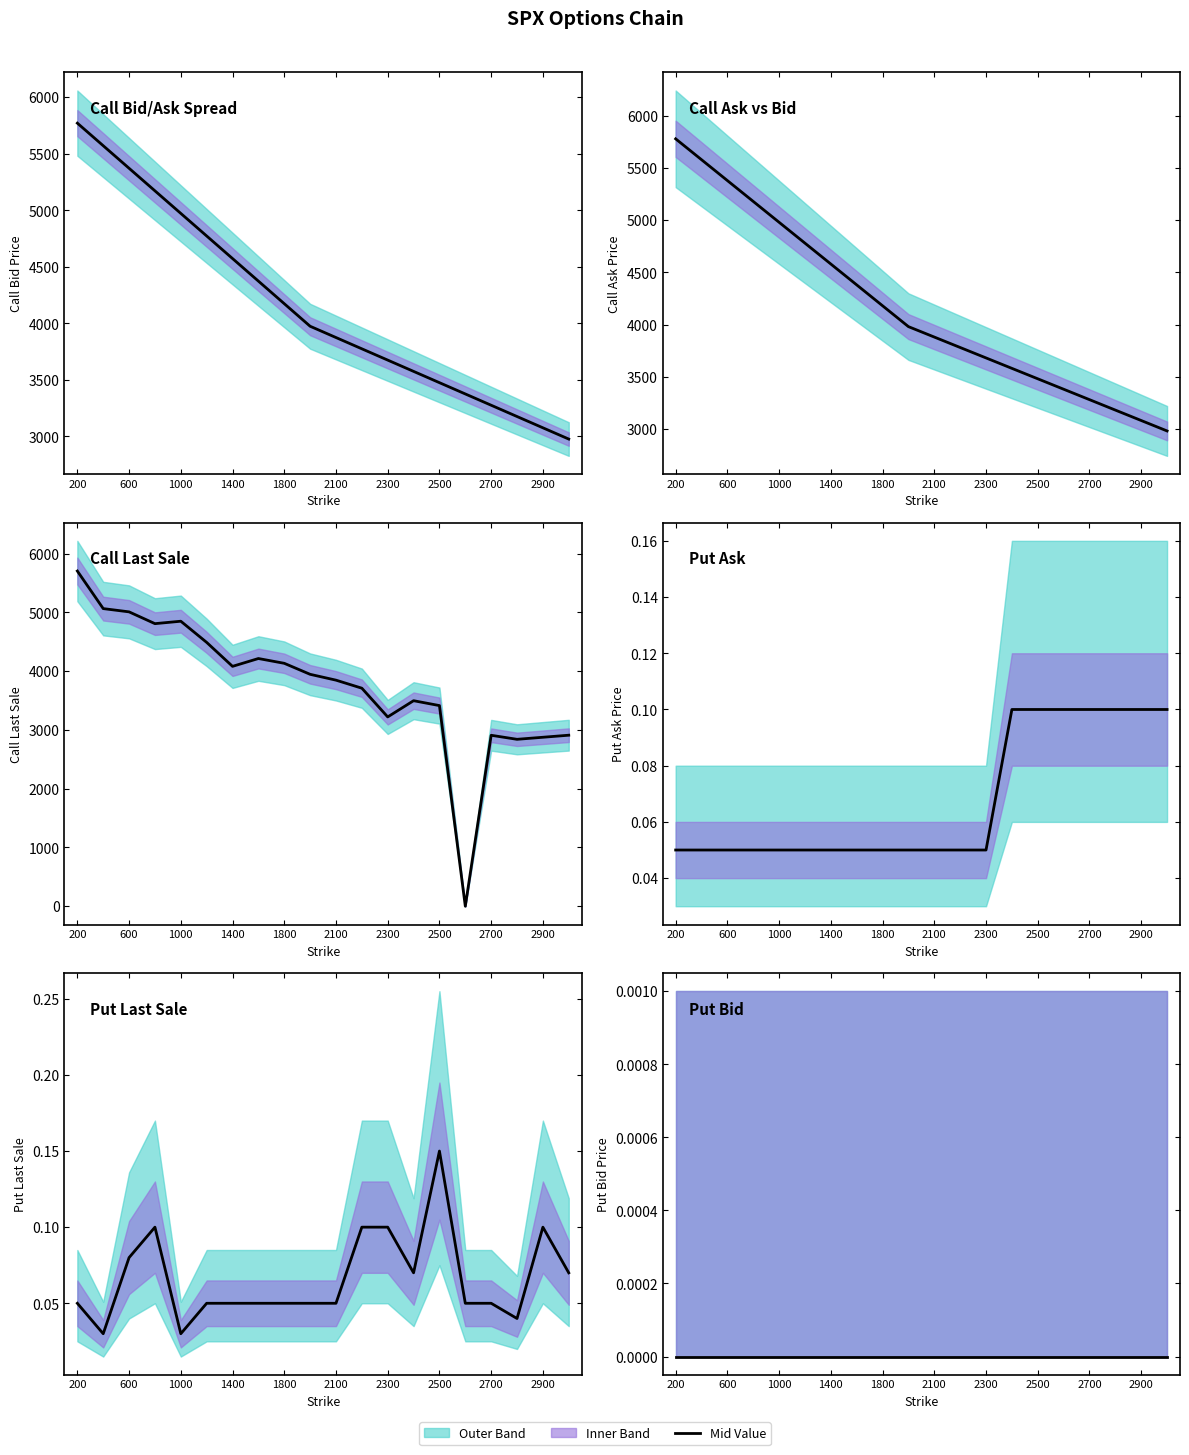

Does the chart display data point markers on the line(s)?

No